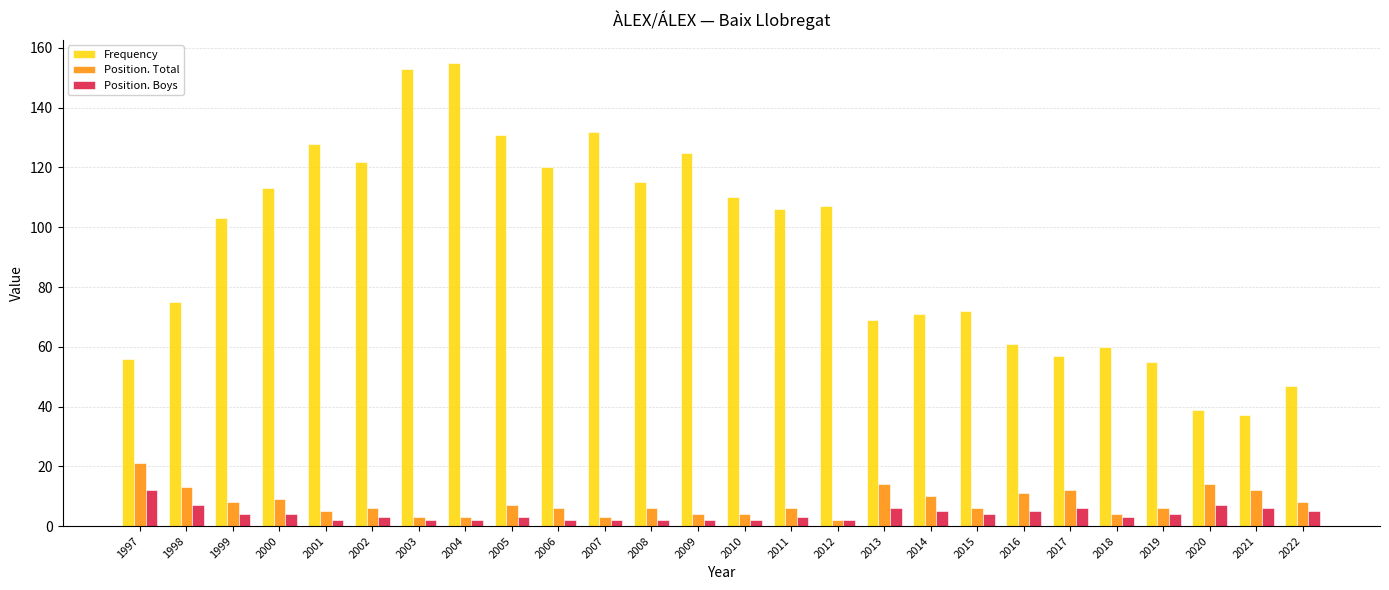

How many values in the Frequency series are below 106?

13